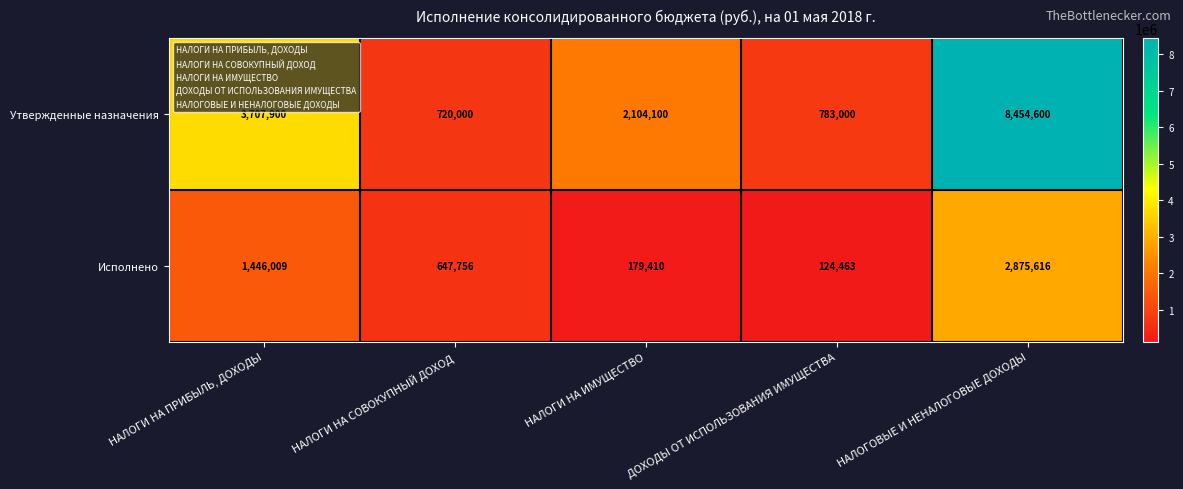

Where does the Исполнено series first go above 647756?

НАЛОГИ НА ПРИБЫЛЬ, ДОХОДЫ